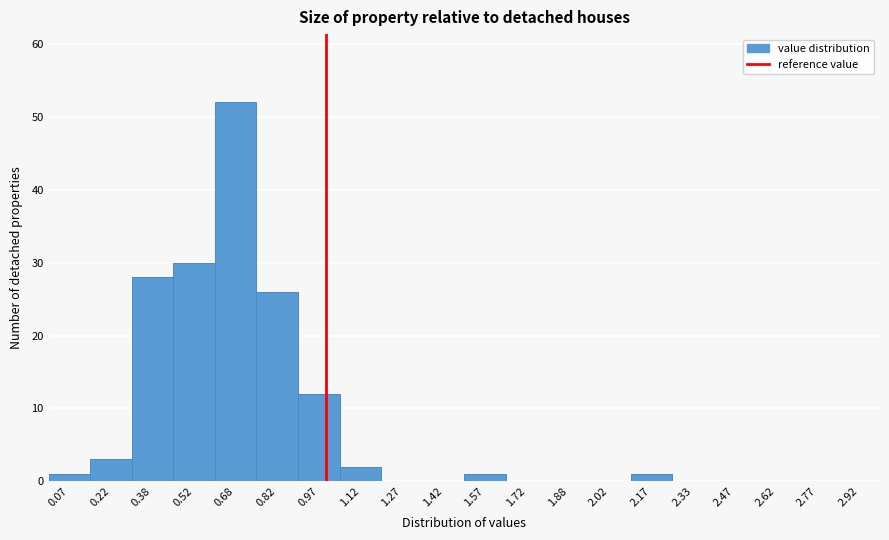

Reading left to right, list every bar in this chart as the range it spans on the x-axis followed by its height. Neither the bar edges nor the heights are printed on the chart, so give them approximately, as read against the axes.

0.00 to 0.15: 1
0.15 to 0.30: 3
0.30 to 0.45: 28
0.45 to 0.60: 30
0.60 to 0.75: 52
0.75 to 0.90: 26
0.90 to 1.05: 12
1.05 to 1.20: 2
1.20 to 1.35: 0
1.35 to 1.50: 0
1.50 to 1.65: 1
1.65 to 1.80: 0
1.80 to 1.95: 0
1.95 to 2.10: 0
2.10 to 2.25: 1
2.25 to 2.40: 0
2.40 to 2.55: 0
2.55 to 2.70: 0
2.70 to 2.85: 0
2.85 to 3.00: 0